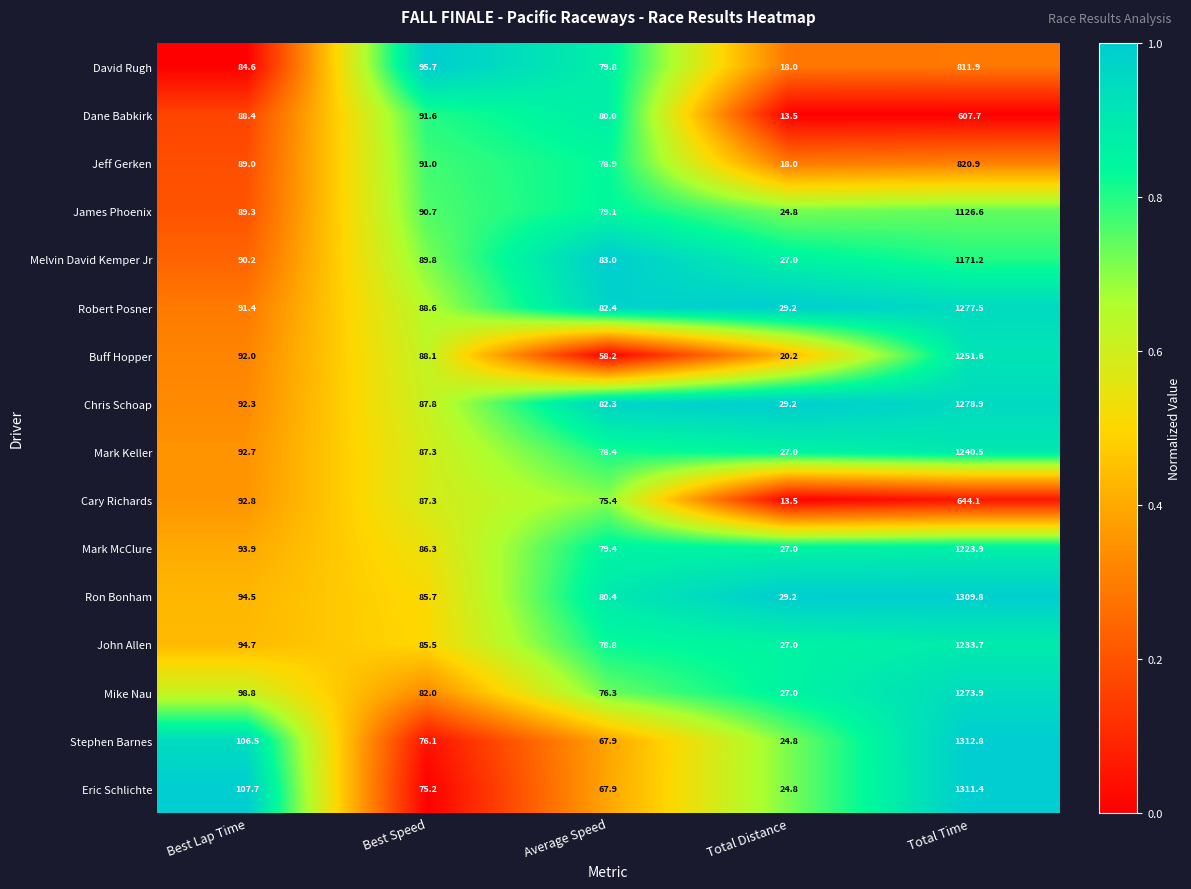

How many series are shown in this chart?

16